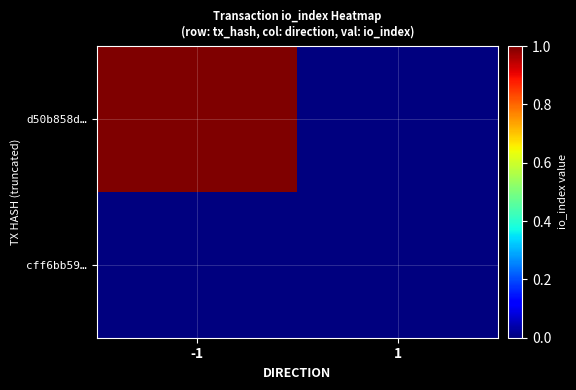

Reading left to right, what are all the values shown in this chart?

d50b858d…: -1=1	1=0
cff6bb59…: -1=0	1=0